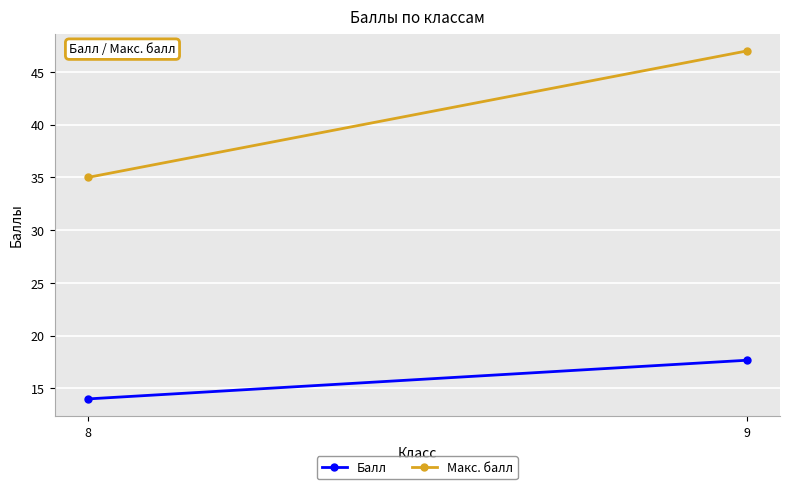

What is the total value across all series at 8?

49.0